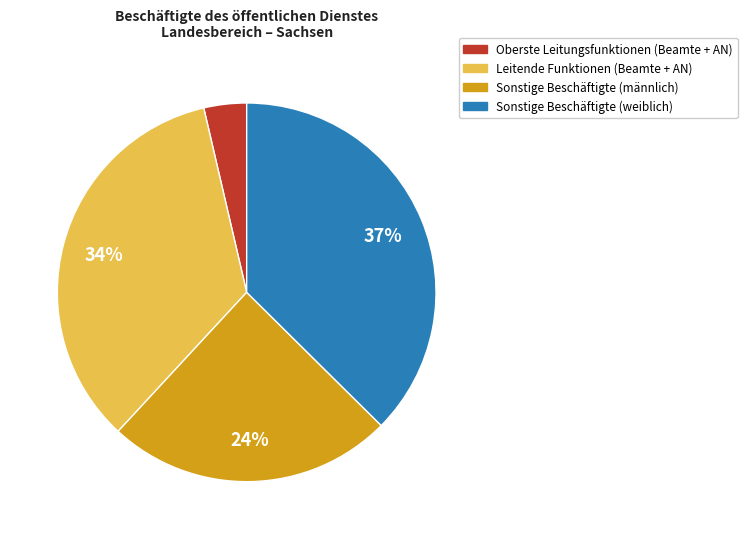

What is the largest slice in the pie chart?

Sonstige Beschäftigte (weiblich)